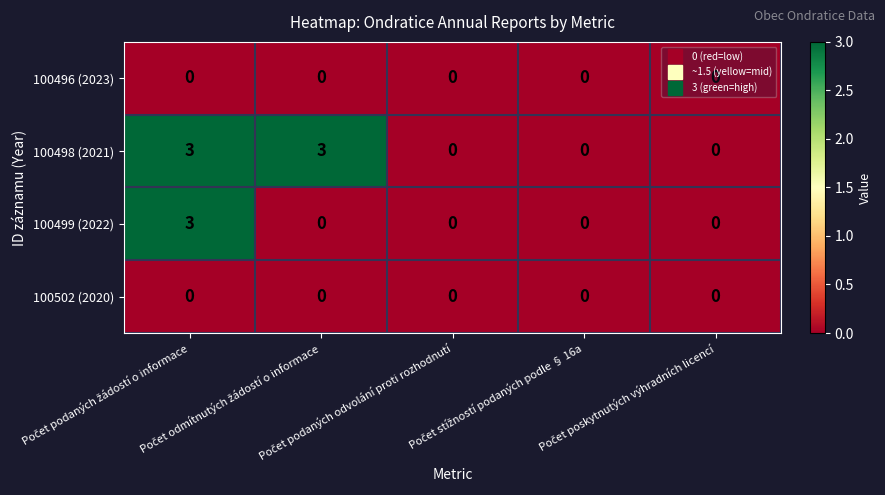

How many 100498 (2021) values are between 0 and 3?

5